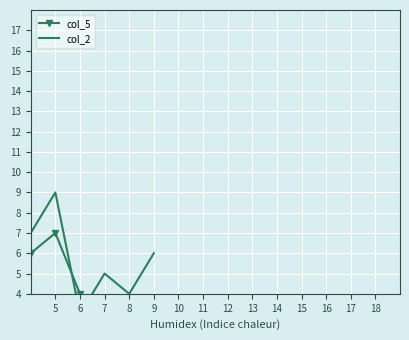

What is the difference between the maximum and minimum values in the col_2 series?

8